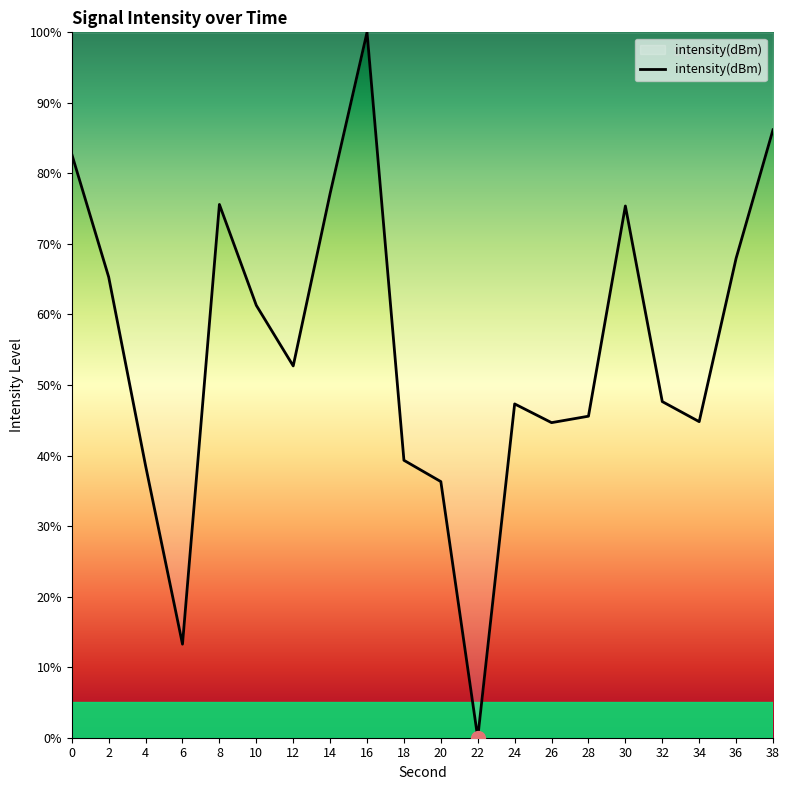

The value at 10 is 61.3. True or false?

True